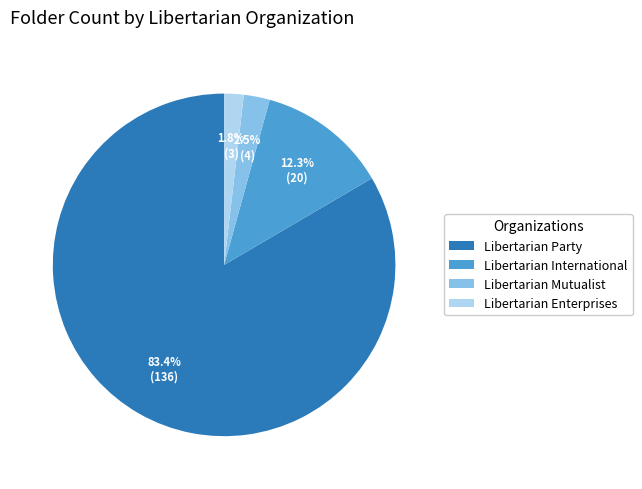

What is the ratio of the value at Libertarian Party to the value at Libertarian International?

6.8